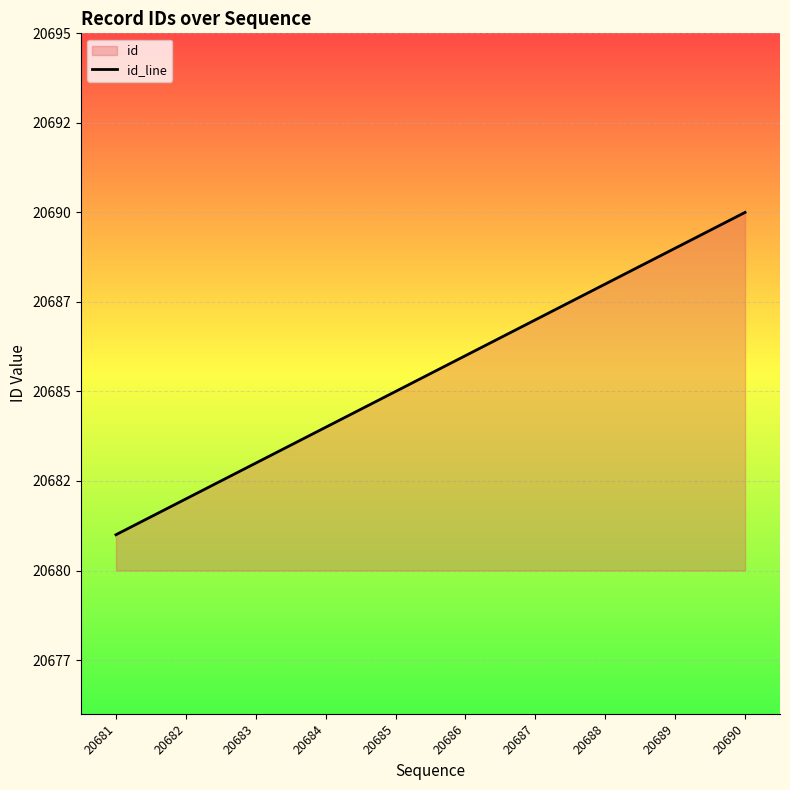

How many data points does each series have?

10